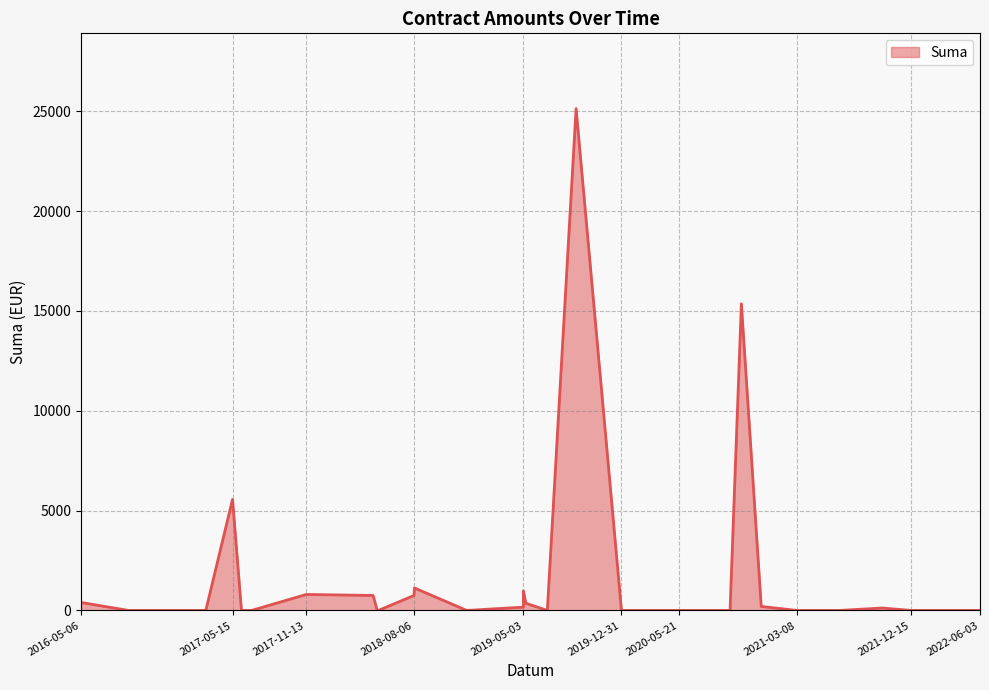

Where is the data nearest to the value 12564?

2020-10-22